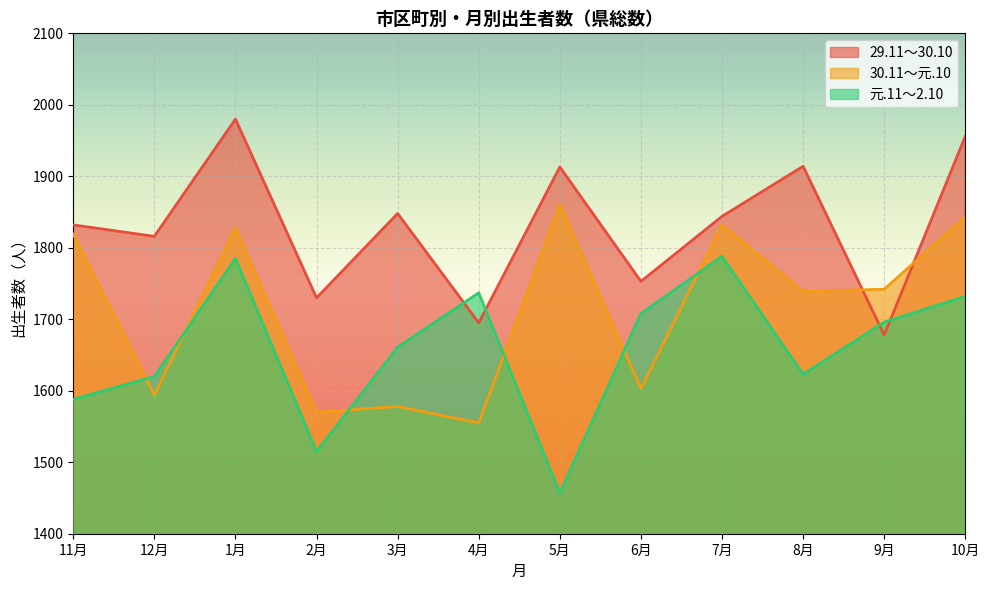

Reading left to right, transcribe all the data shown in this chart.

29.11～30.10: 11月=1832	12月=1816	1月=1980	2月=1730	3月=1848	4月=1695	5月=1913	6月=1753	7月=1844	8月=1914	9月=1678	10月=1956
30.11～元.10: 11月=1819	12月=1594	1月=1828	2月=1570	3月=1578	4月=1555	5月=1861	6月=1603	7月=1832	8月=1739	9月=1742	10月=1843
元.11～2.10: 11月=1588	12月=1620	1月=1785	2月=1515	3月=1661	4月=1737	5月=1457	6月=1708	7月=1788	8月=1623	9月=1696	10月=1732